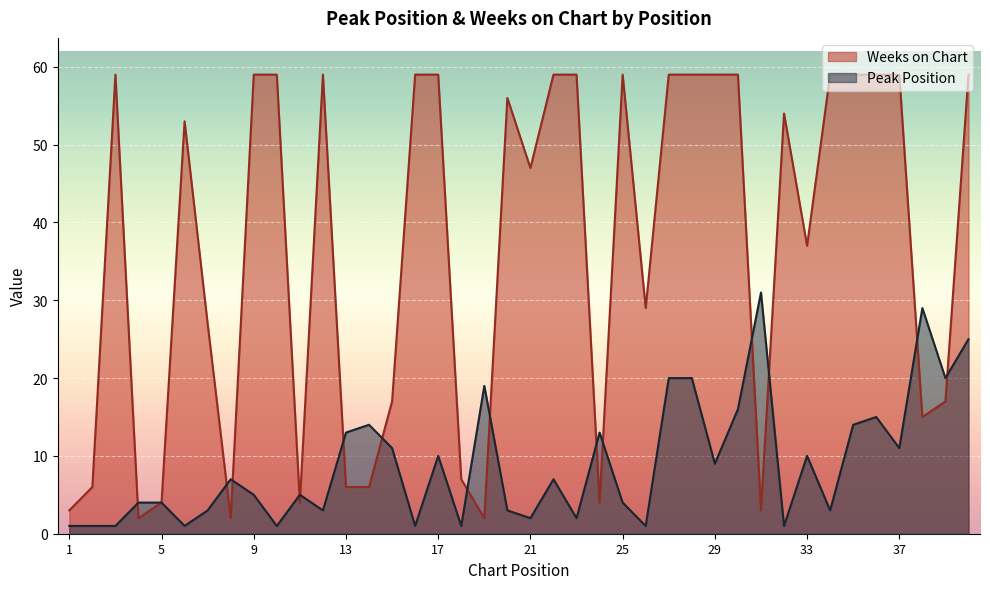

Is the value of Peak Position at 22 greater than the value of Weeks on Chart at 18?

No